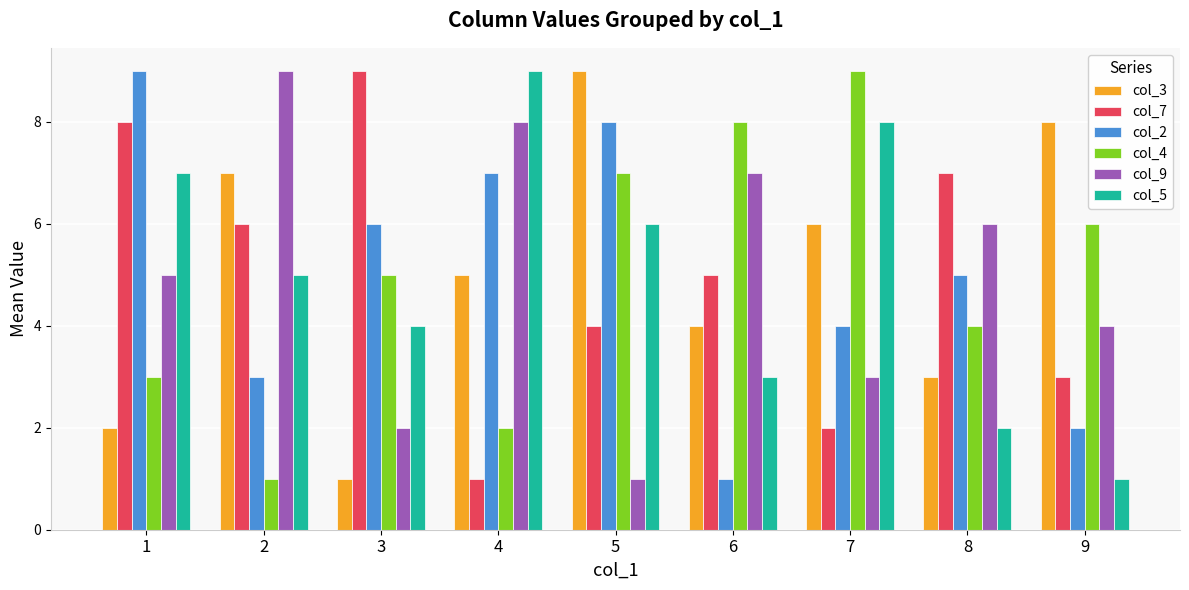

Reading left to right, list all the values displayed in this chart.

col_3: 2	7	1	5	9	4	6	3	8
col_7: 8	6	9	1	4	5	2	7	3
col_2: 9	3	6	7	8	1	4	5	2
col_4: 3	1	5	2	7	8	9	4	6
col_9: 5	9	2	8	1	7	3	6	4
col_5: 7	5	4	9	6	3	8	2	1